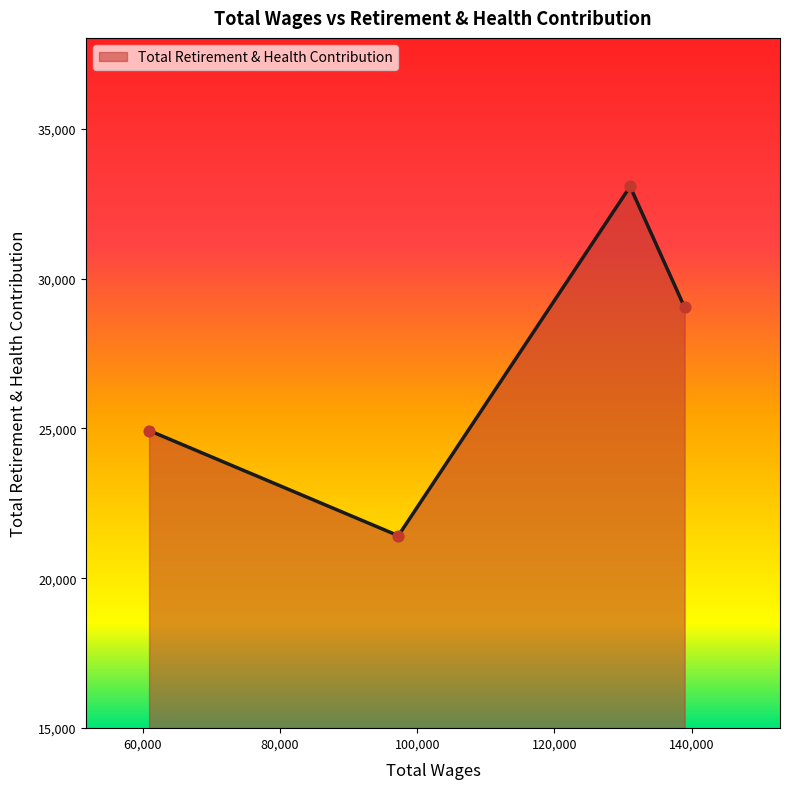

What is the maximum value shown in the chart?

33075